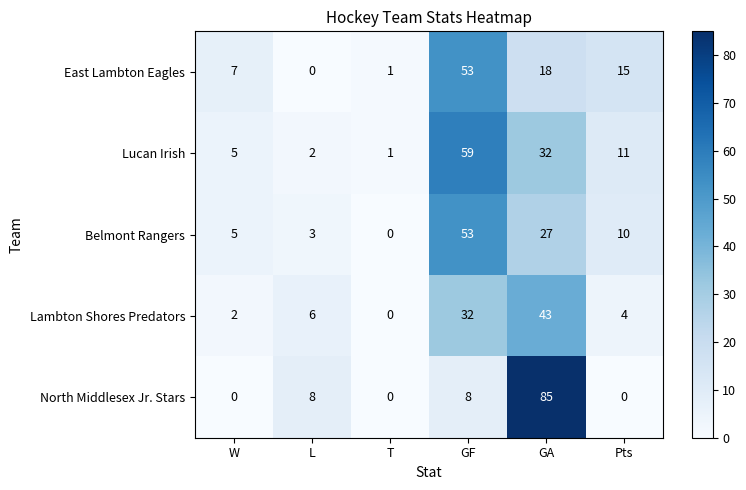

The value of North Middlesex Jr. Stars at T is -57. True or false?

False